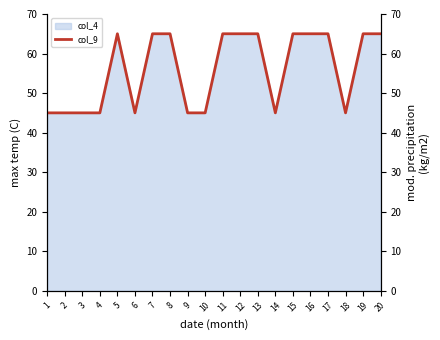

Approximately how many times larger is the value at 6 compared to 14?

1.0